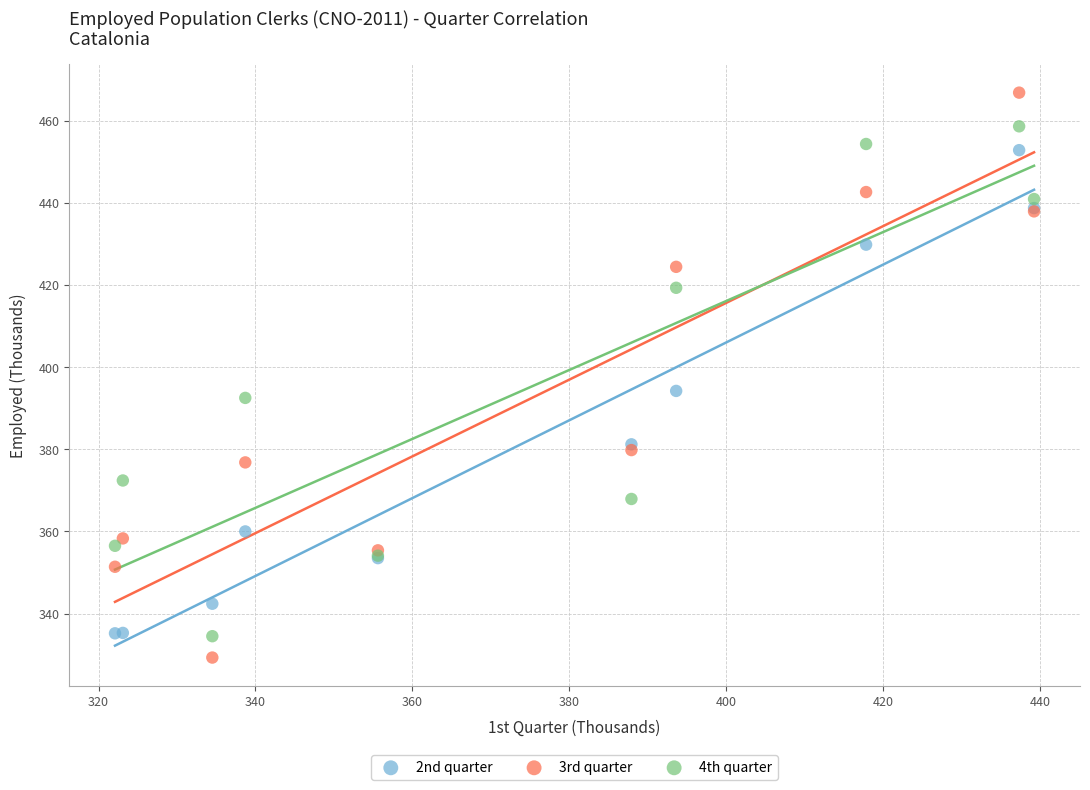

Across all series, what Y value is closest to 398?

394.2